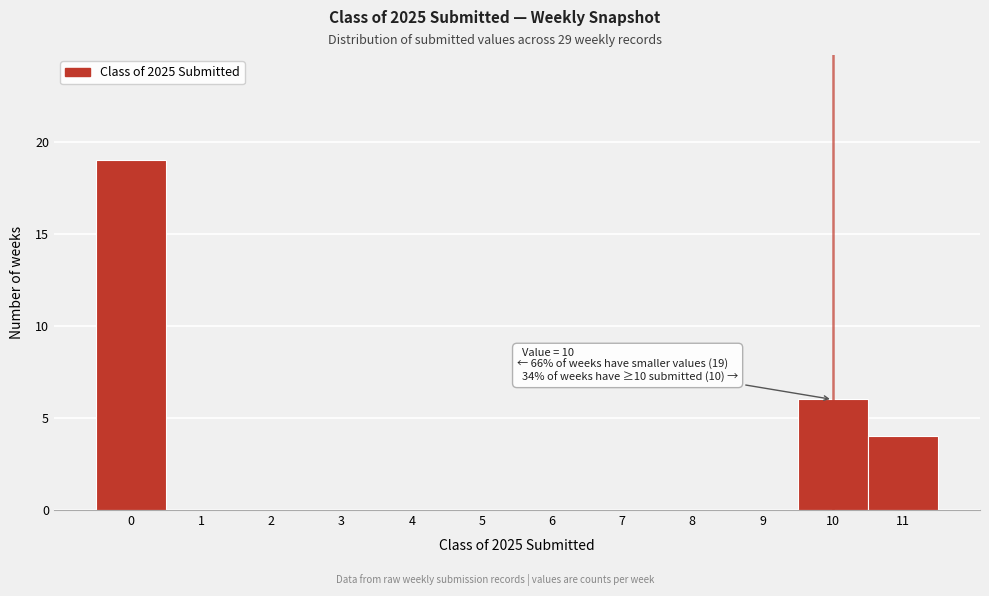

Over which range of the x-axis is the bar tallest?

-0.5 to 0.5